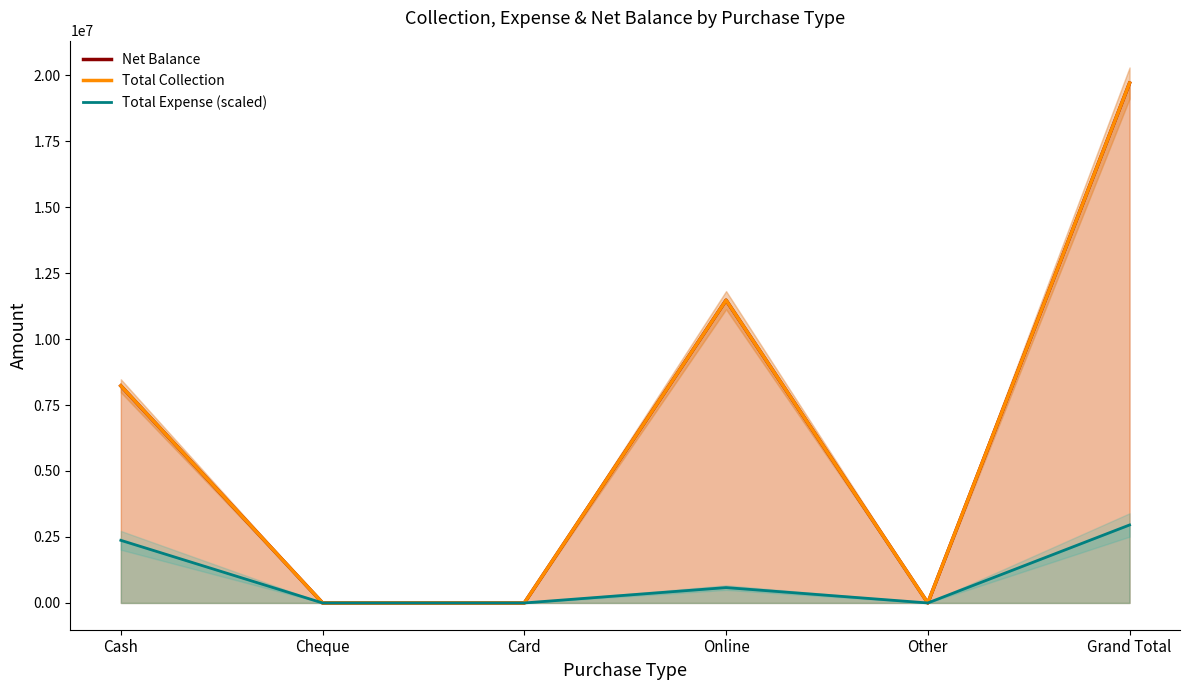

True or false: Total Expense (scaled) and Net Balance cross at least once.

False